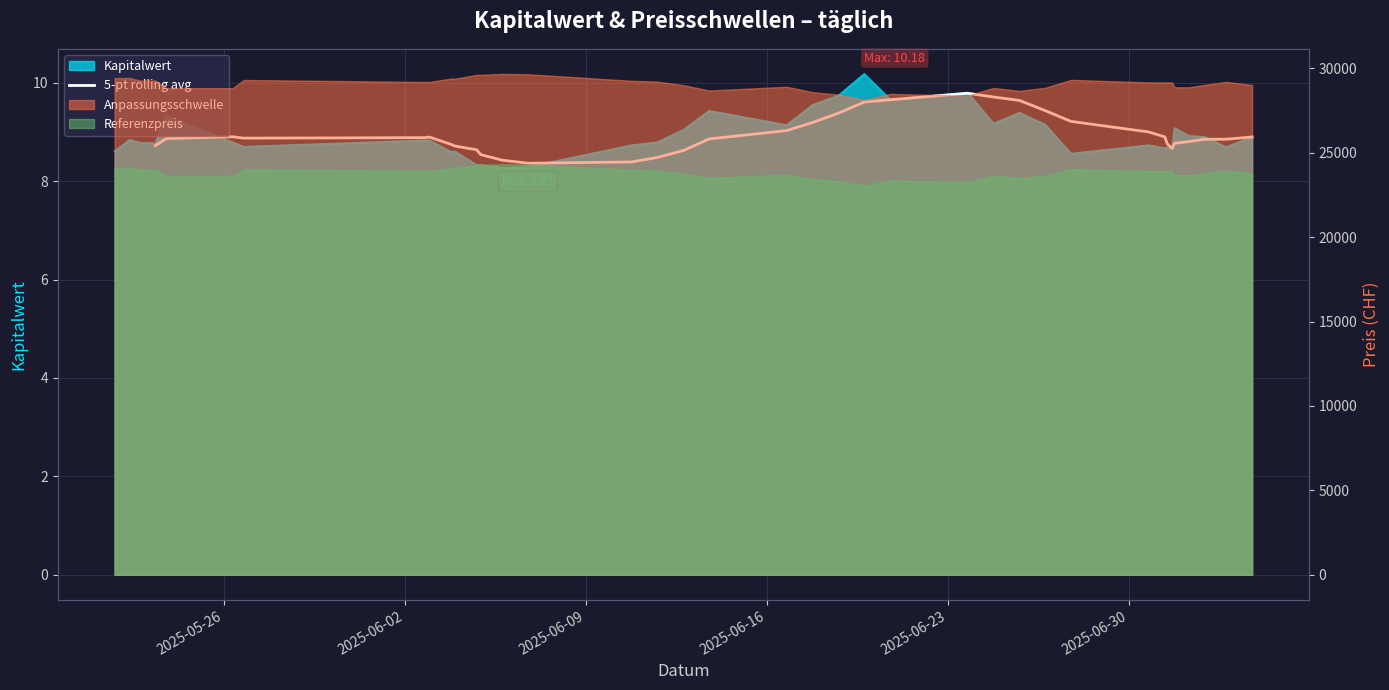

How many points are lower than both their immediate neighbors (excluding endpoints)?

3